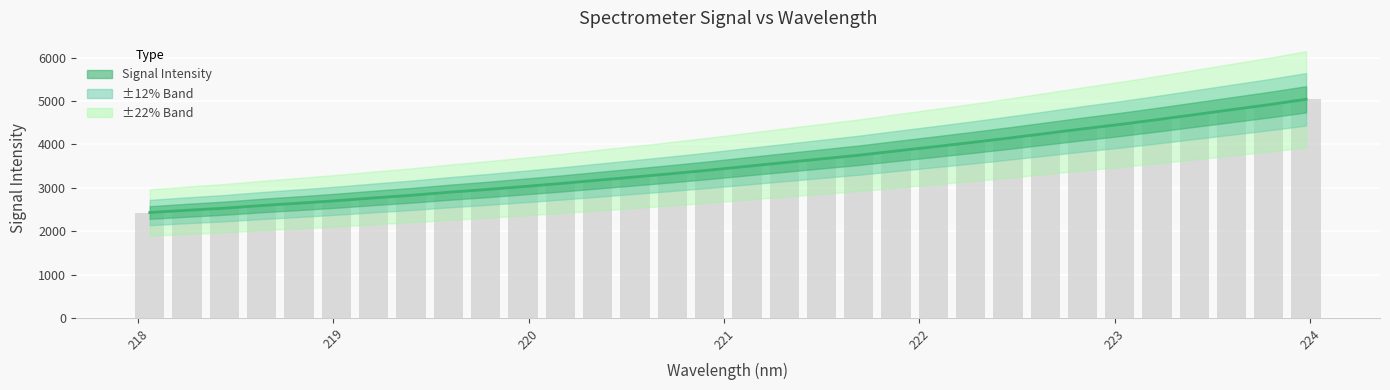

What is the value of the 1st bar from the left?

2428.1